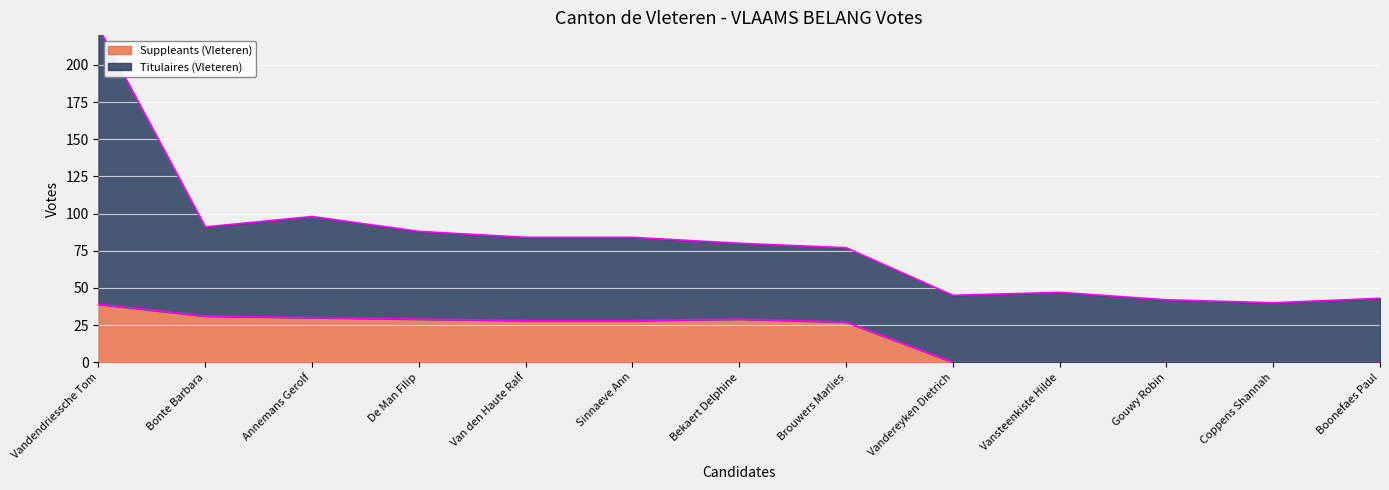

Count the number of categories in the chart.

13